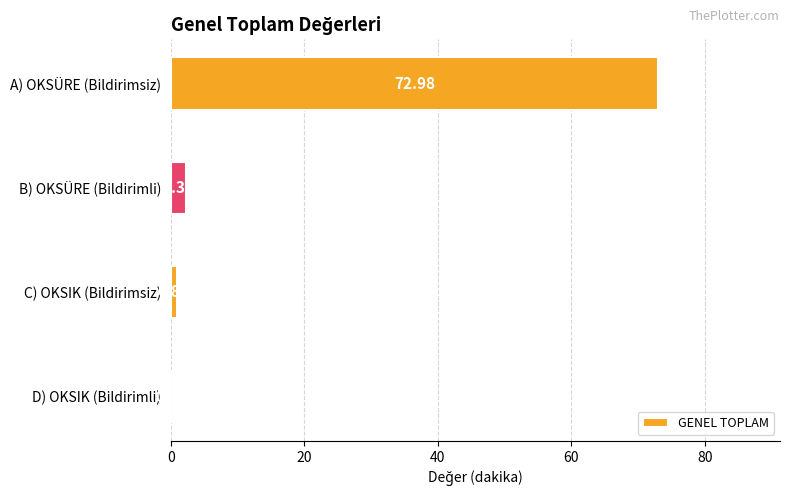

What is the sum of the values at B) OKSÜRE (Bildirimli) and C) OKSIK (Bildirimsiz)?

3.2